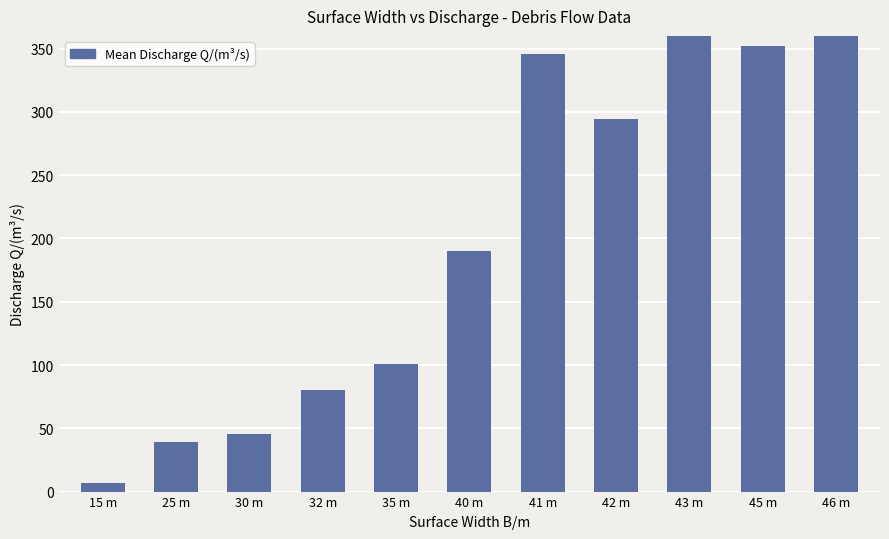

Reading left to right, extract all data points from this chart.

6.5	39.1	45.4	80.0	100.7	190.4	345.9	294.6	439.4	352.2	551.8